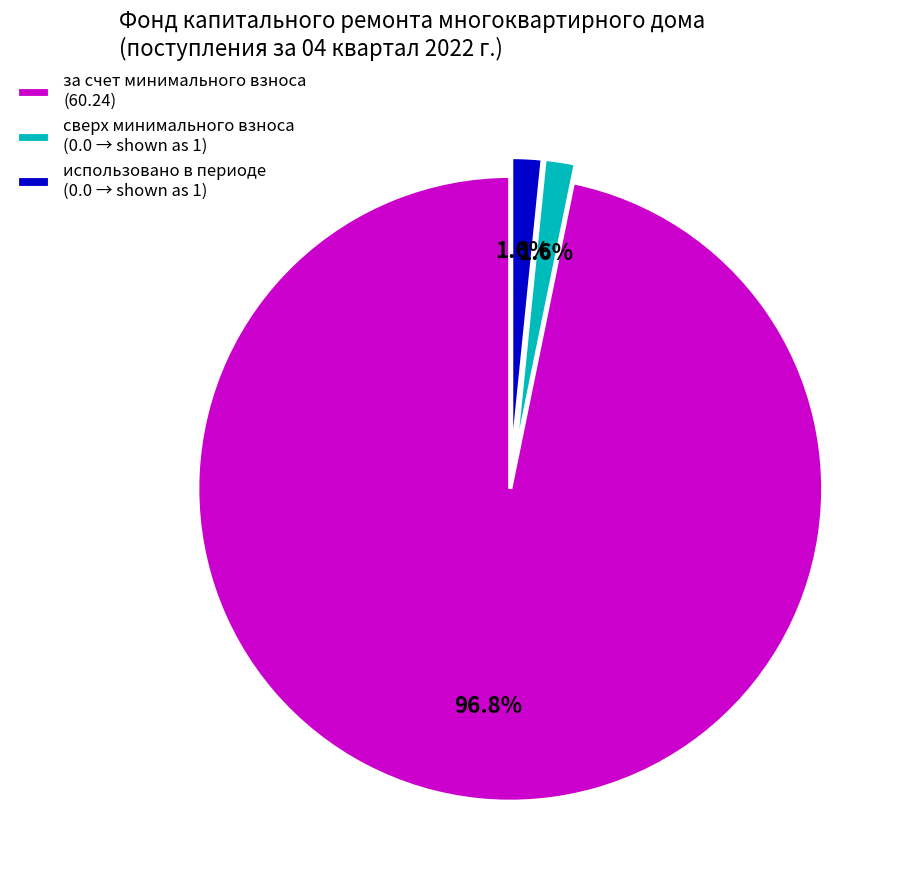

Between за счет минимального взноса (60.24) and сверх минимального взноса (0.0 → shown as 1), which is larger?

за счет минимального взноса (60.24)